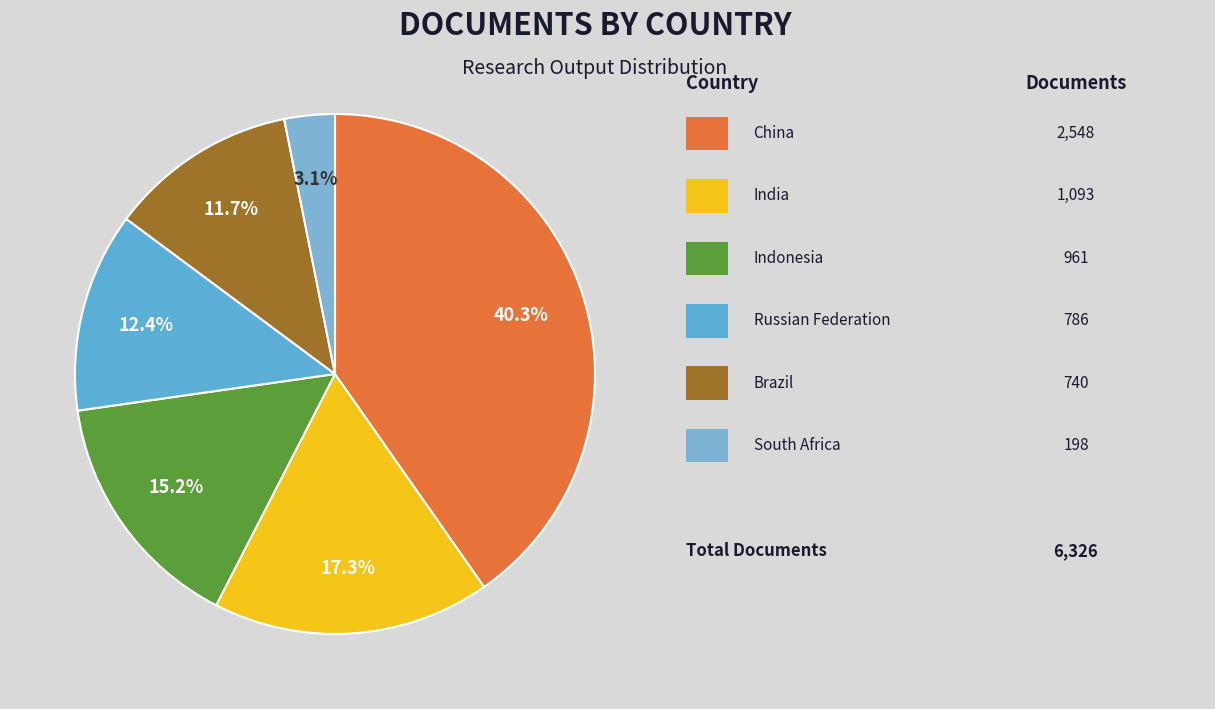

Is there any slice that represents more than half of the pie?

No